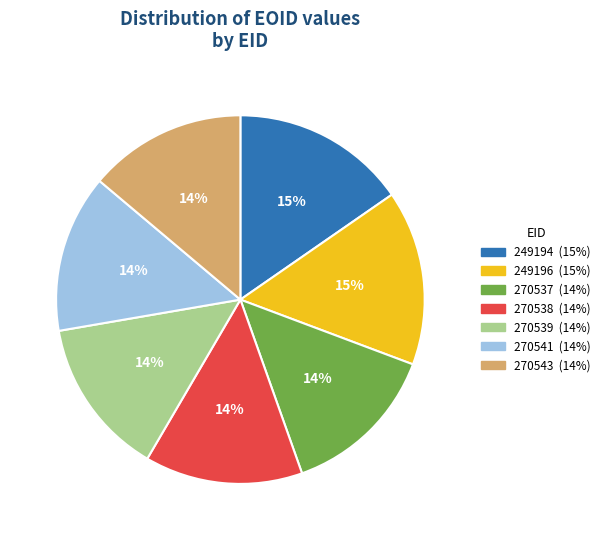

To the nearest percent, what is the average slice percentage?

14%